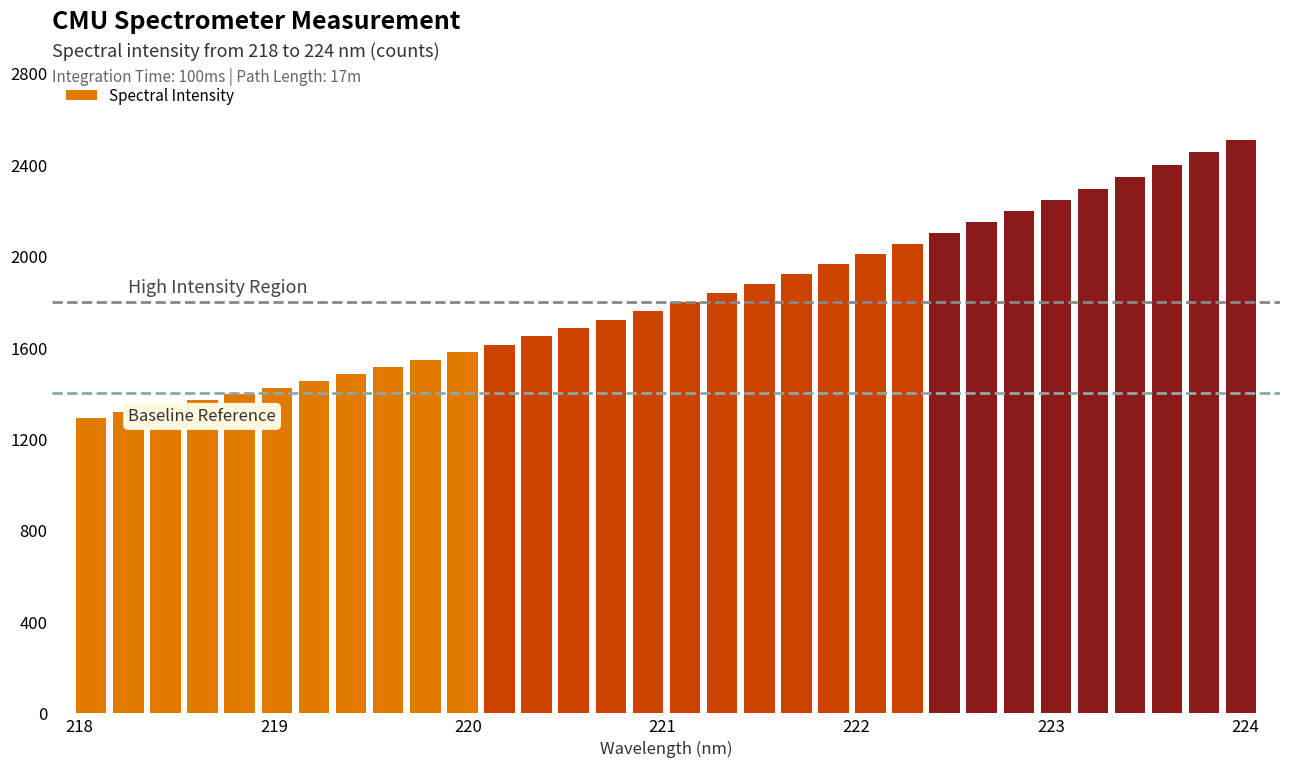

What is the minimum value shown in the chart?

1293.3